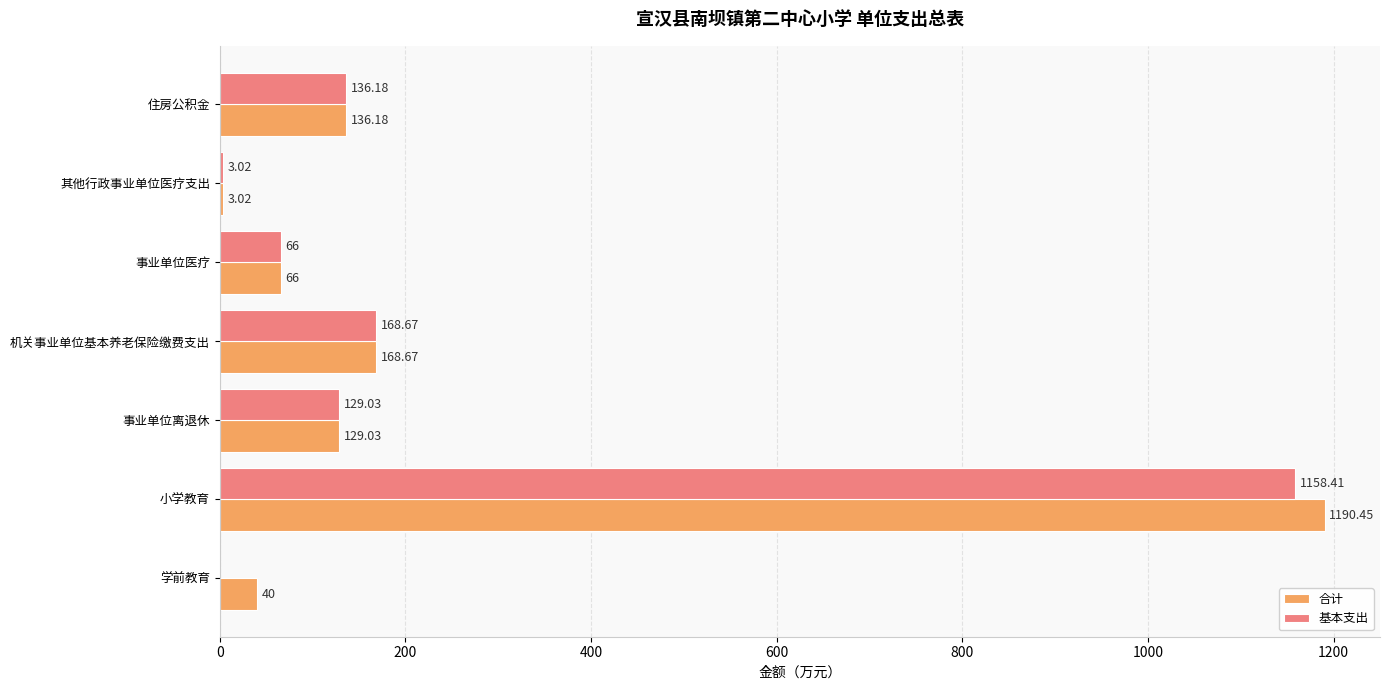

How many data points in 基本支出 are above 129?

4